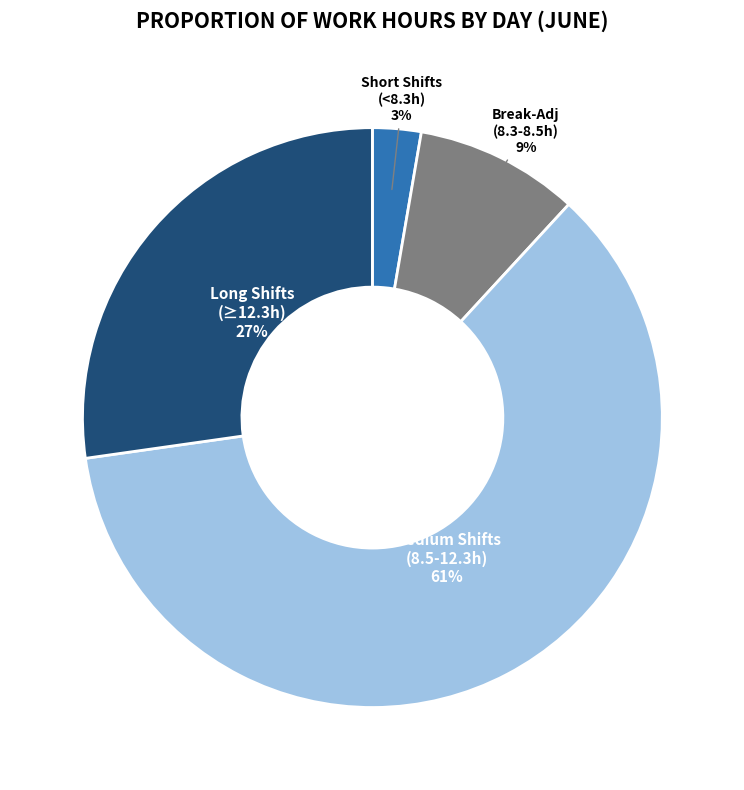

Is the sum of Medium Shifts (8.5-12.3h) and Long Shifts (≥12.3h) greater than half?

Yes